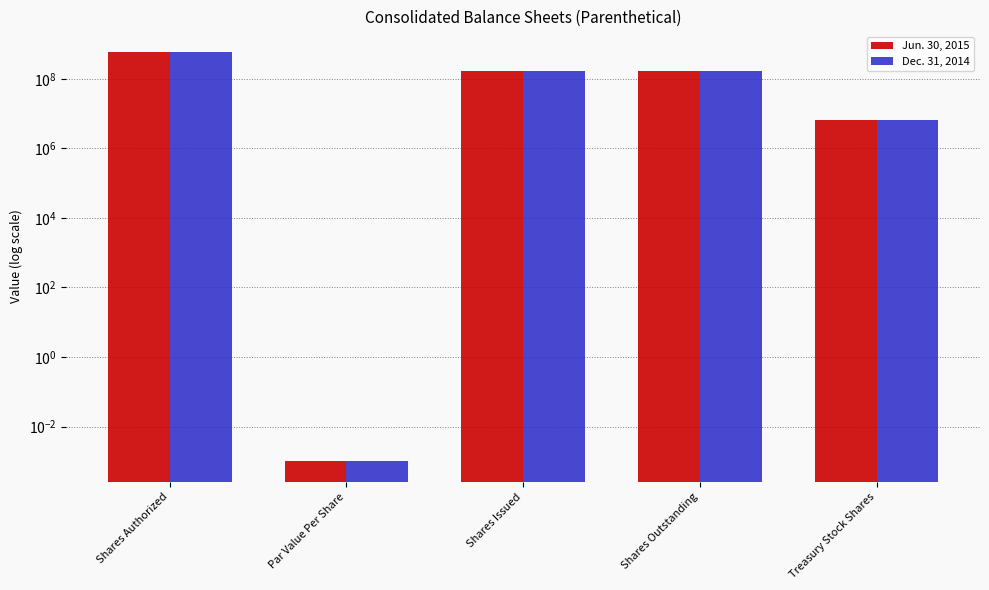

At which label is Jun. 30, 2015 closest to 300000000?

Shares Issued